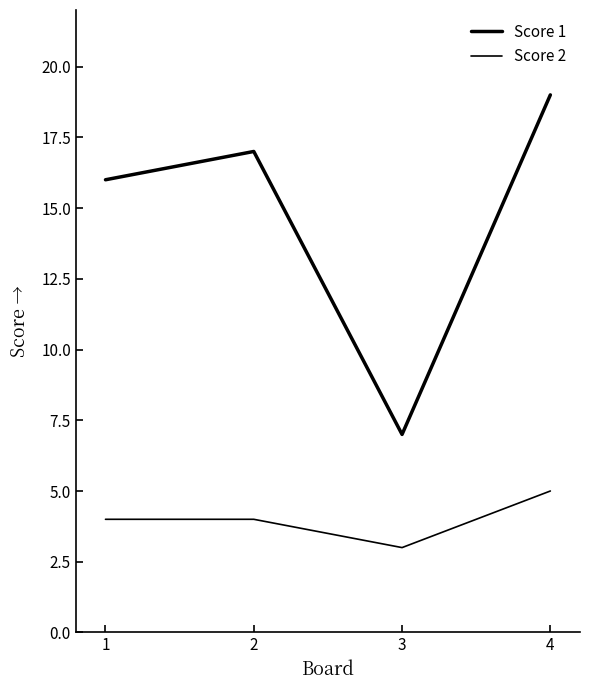

At how many categories does at least one series exceed 11?

3